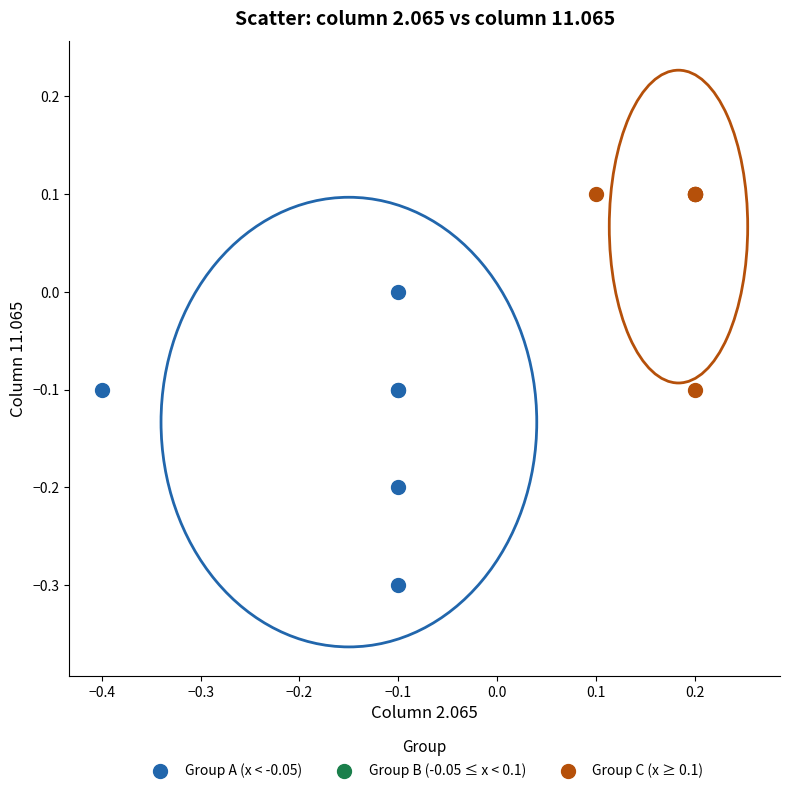

Which series reaches the maximum Y coordinate?

Group C (x ≥ 0.1)